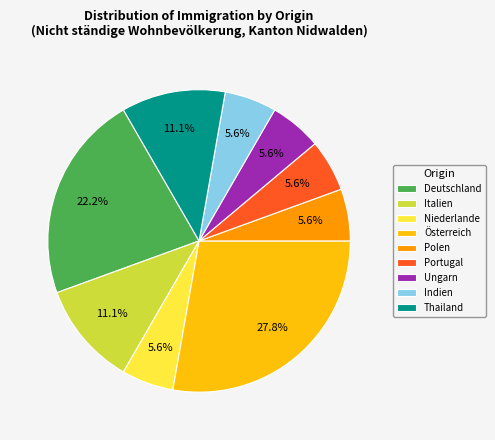

Approximately how many times larger is the value at Thailand compared to Portugal?

2.0